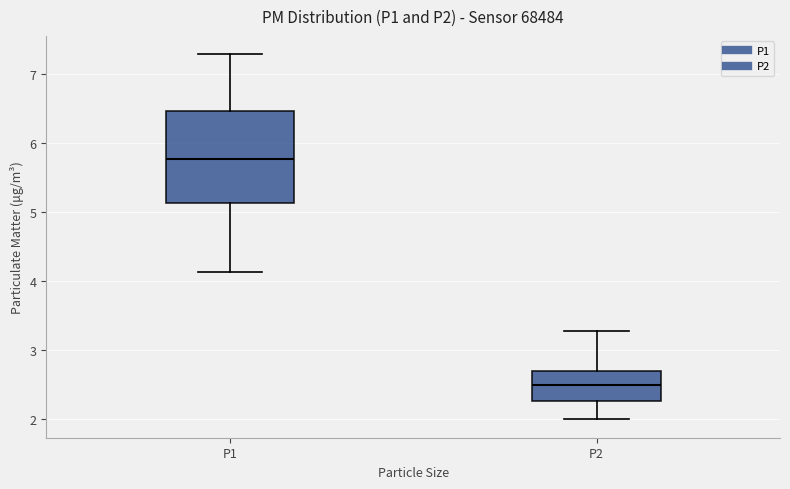

Where is the lower edge of the box for P1 on the y-axis? The values are not printed on the chart, so give them approximately, as read against the axis.

5.1